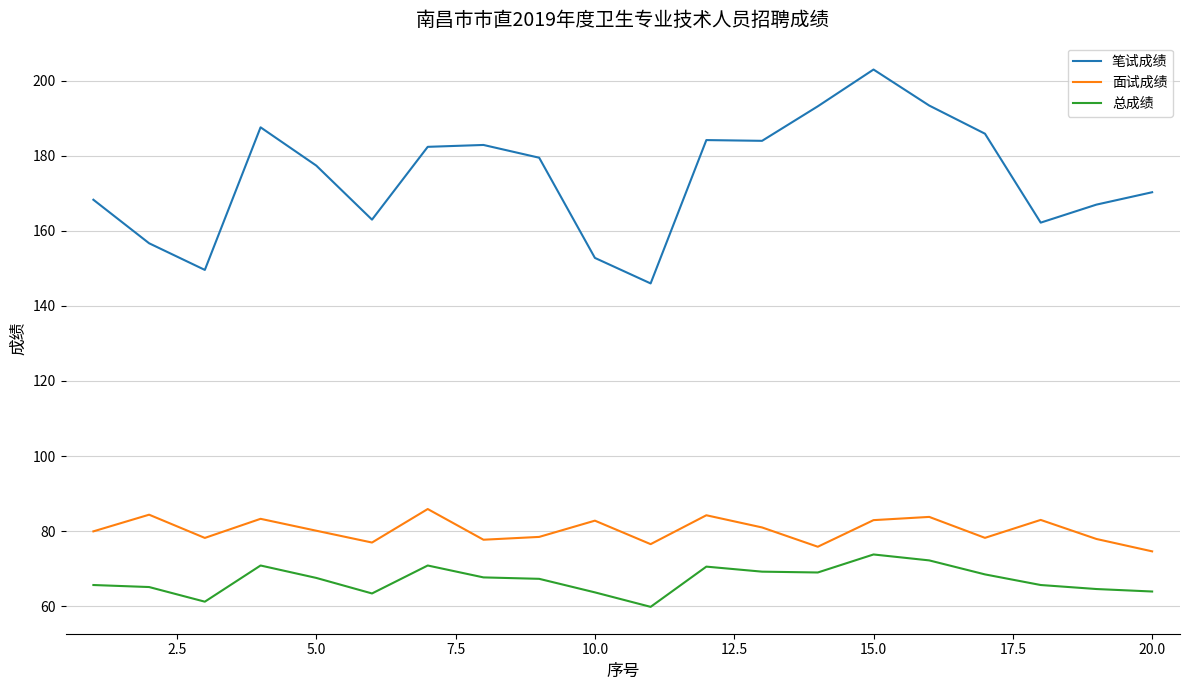

Count the number of categories in the chart.

20